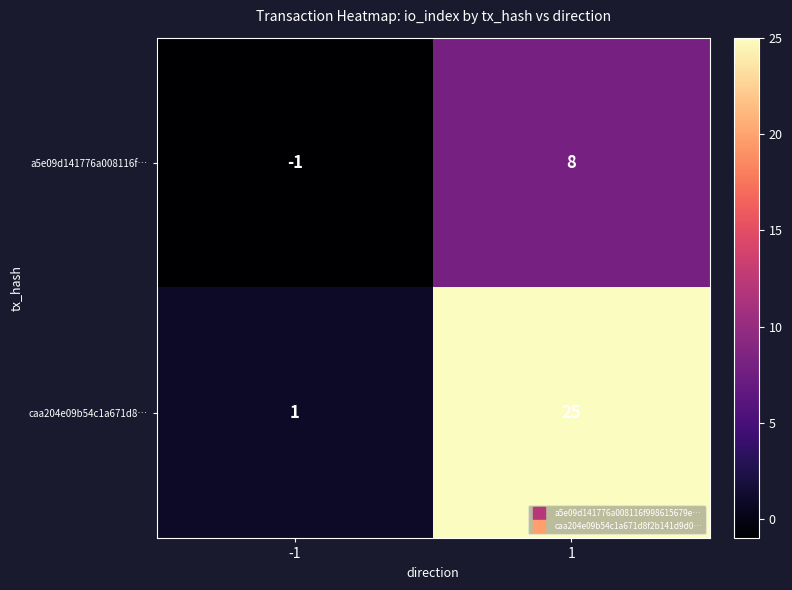

Reading left to right, extract all data points from this chart.

a5e09d141776a008116f…: -1	8
caa204e09b54c1a671d8…: 1	25